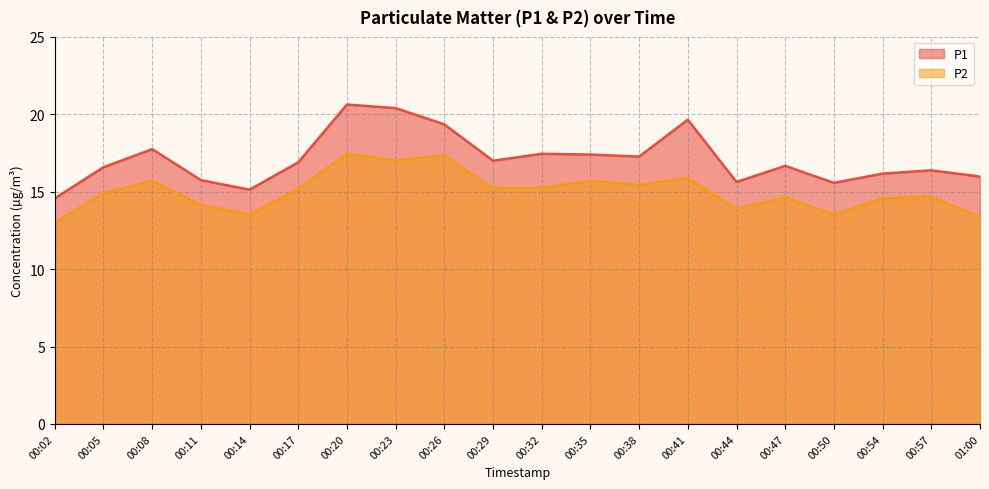

How many data points in P1 are above 16?

14